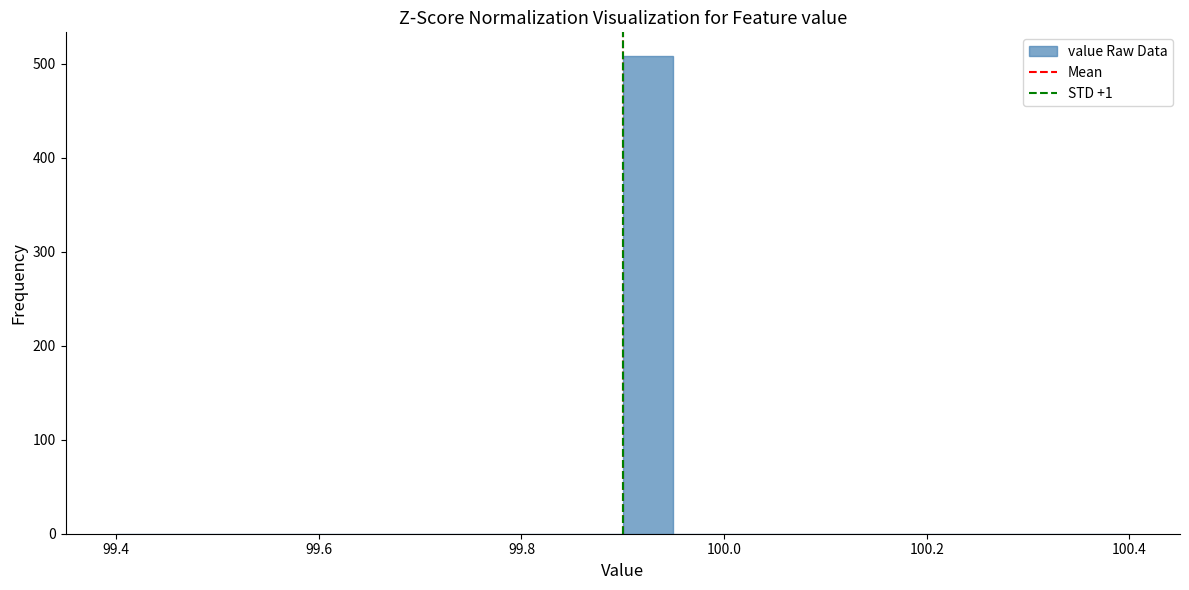

Around what value on the x-axis is the tallest bar? Give the approximate position of its centre, as read against the axis.

99.92